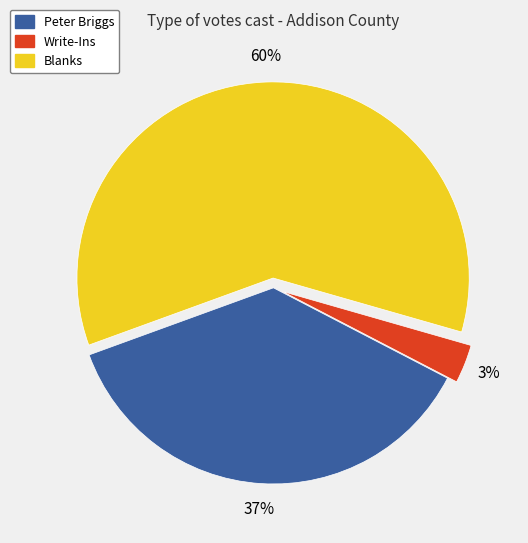

To the nearest percent, what is the combined percentage of Blanks and Write-Ins?

63%